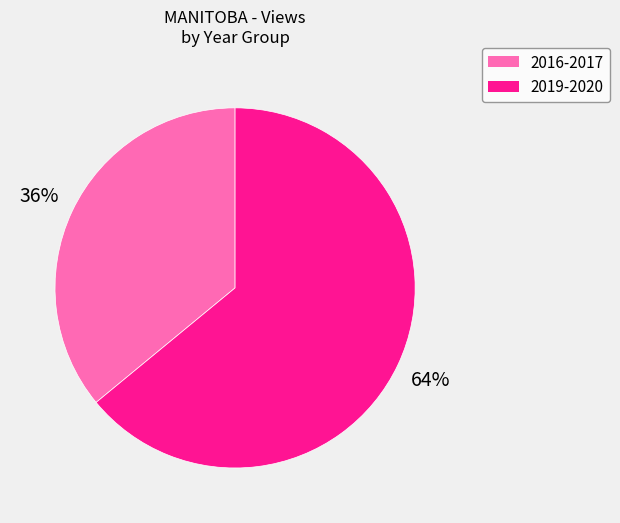

To the nearest percent, what is the difference between the largest and smallest slice percentages?

28%